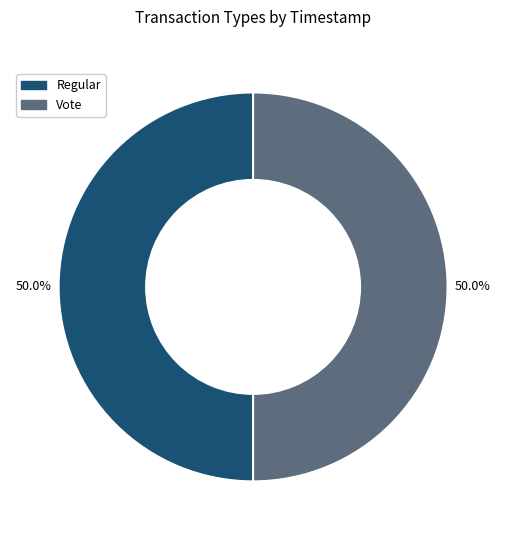

What portion of the pie excludes Regular?

50.0%